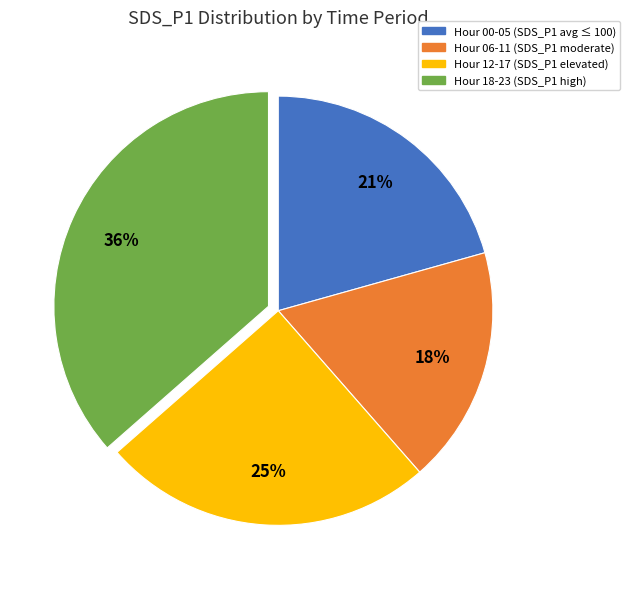

Count the number of slices in the pie.

4